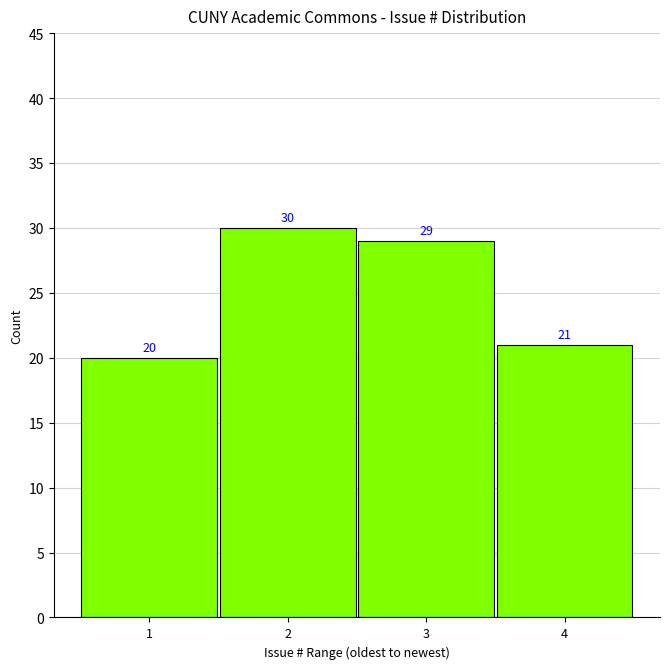

Reading right to left, extract all data points from this chart.

21	29	30	20